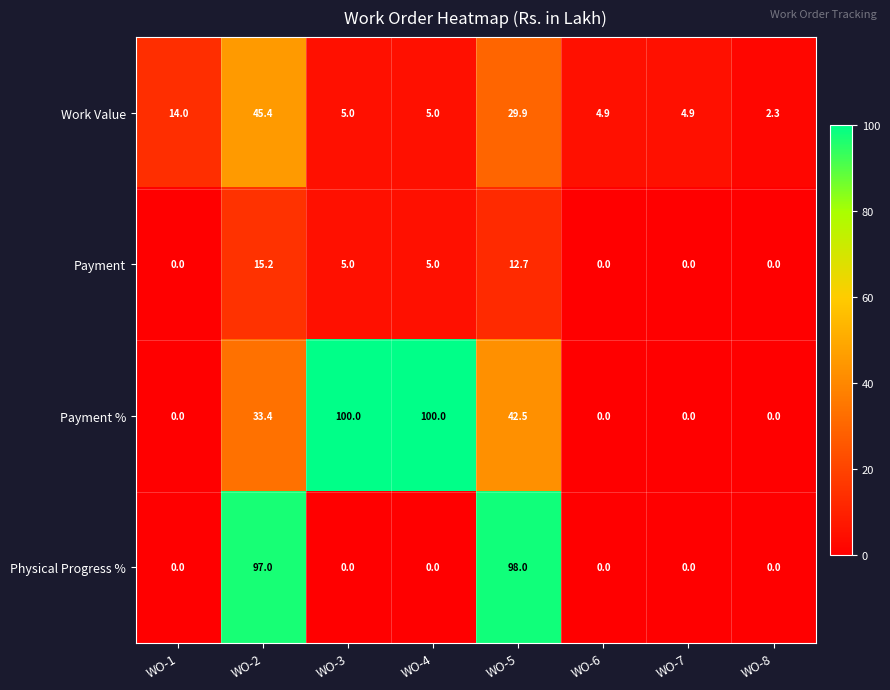

What is the lowest value of the Work Value series?

2.3